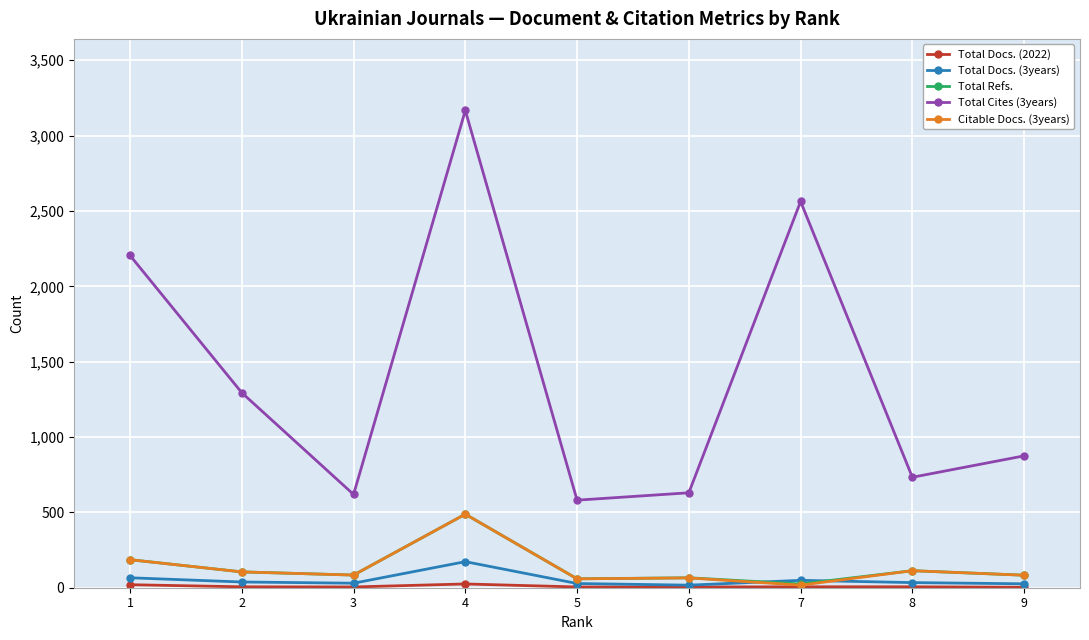

Does the chart display data point markers on the line(s)?

Yes